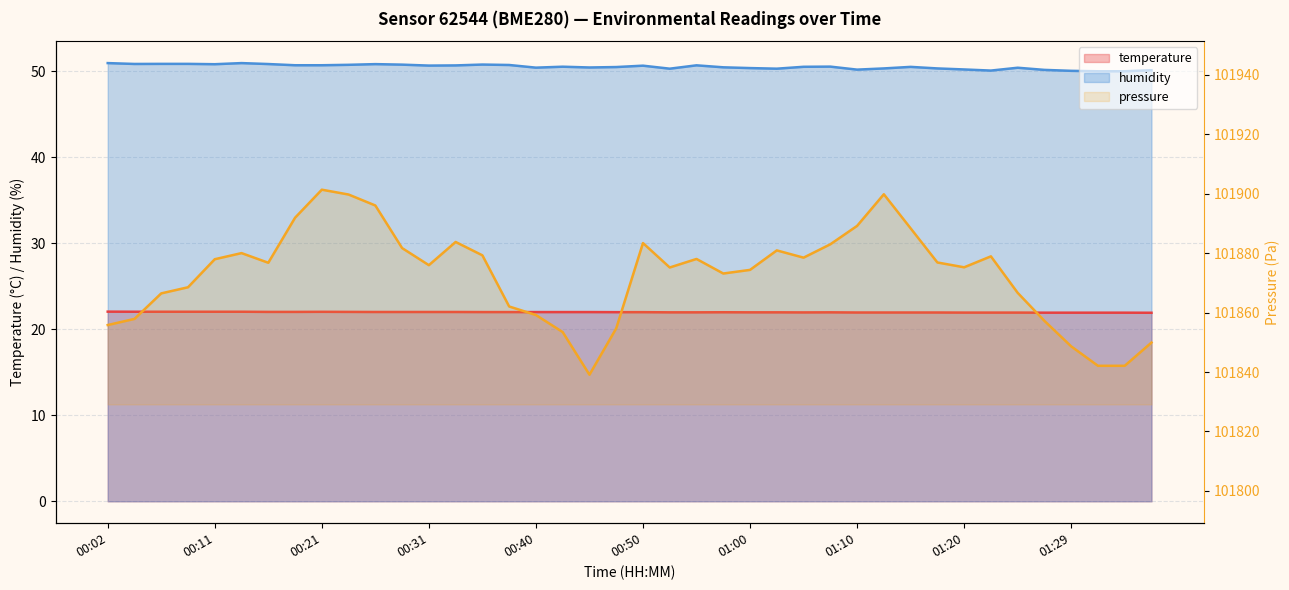

What is the difference between the second highest and second lowest values in the humidity series?

0.9